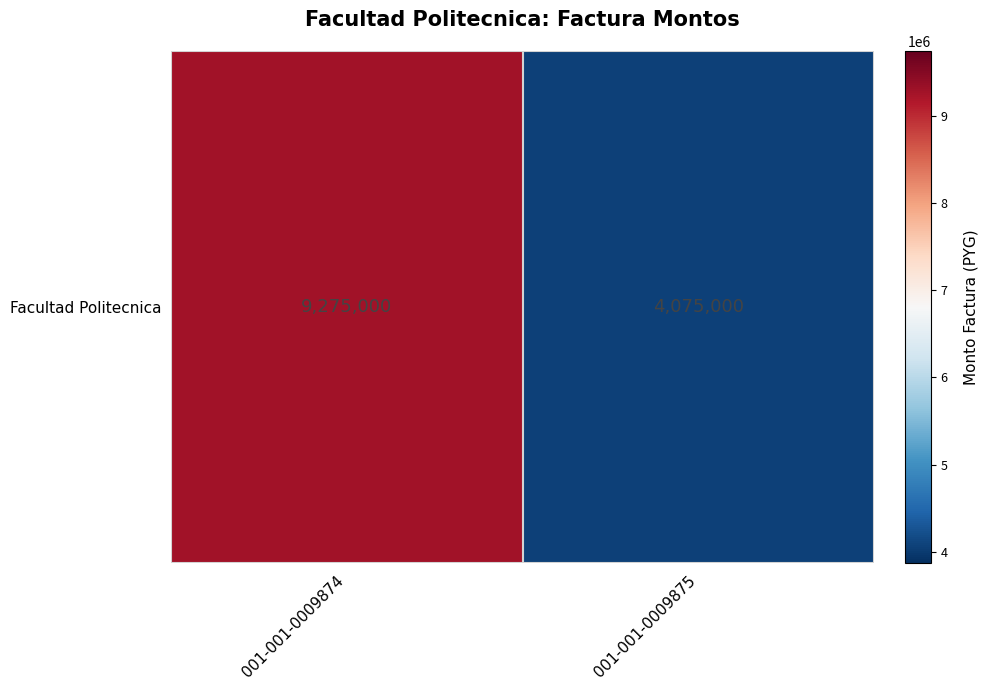

What is the difference between the values at 001-001-0009875 and 001-001-0009874?

5200000